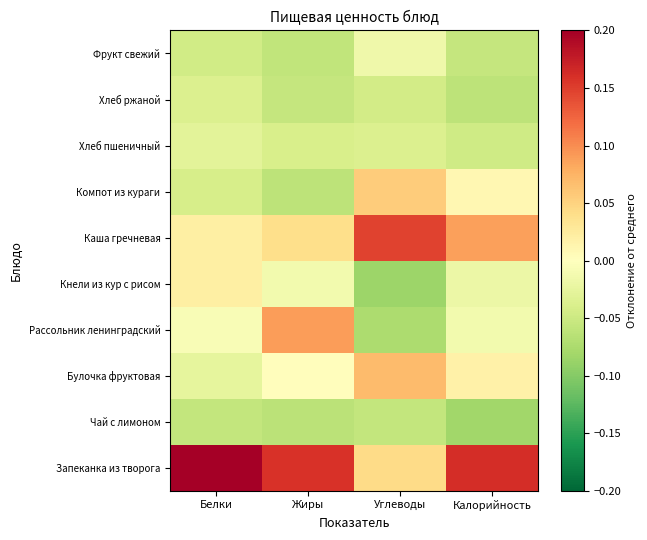

Reading left to right, extract all data points from this chart.

Запеканка из творога: Белки=0.2	Жиры=0.2	Углеводы=0.0	Калорийность=0.2
Чай с лимоном: Белки=-0.1	Жиры=-0.1	Углеводы=-0.1	Калорийность=-0.1
Булочка фруктовая: Белки=-0.0	Жиры=0.0	Углеводы=0.1	Калорийность=0.0
Рассольник ленинградский: Белки=-0.0	Жиры=0.1	Углеводы=-0.1	Калорийность=-0.0
Кнели из кур с рисом: Белки=0.0	Жиры=-0.0	Углеводы=-0.1	Калорийность=-0.0
Каша гречневая: Белки=0.0	Жиры=0.0	Углеводы=0.1	Калорийность=0.1
Компот из кураги: Белки=-0.0	Жиры=-0.1	Углеводы=0.1	Калорийность=0.0
Хлеб пшеничный: Белки=-0.0	Жиры=-0.0	Углеводы=-0.0	Калорийность=-0.0
Хлеб ржаной: Белки=-0.0	Жиры=-0.1	Углеводы=-0.0	Калорийность=-0.1
Фрукт свежий: Белки=-0.0	Жиры=-0.1	Углеводы=-0.0	Калорийность=-0.1